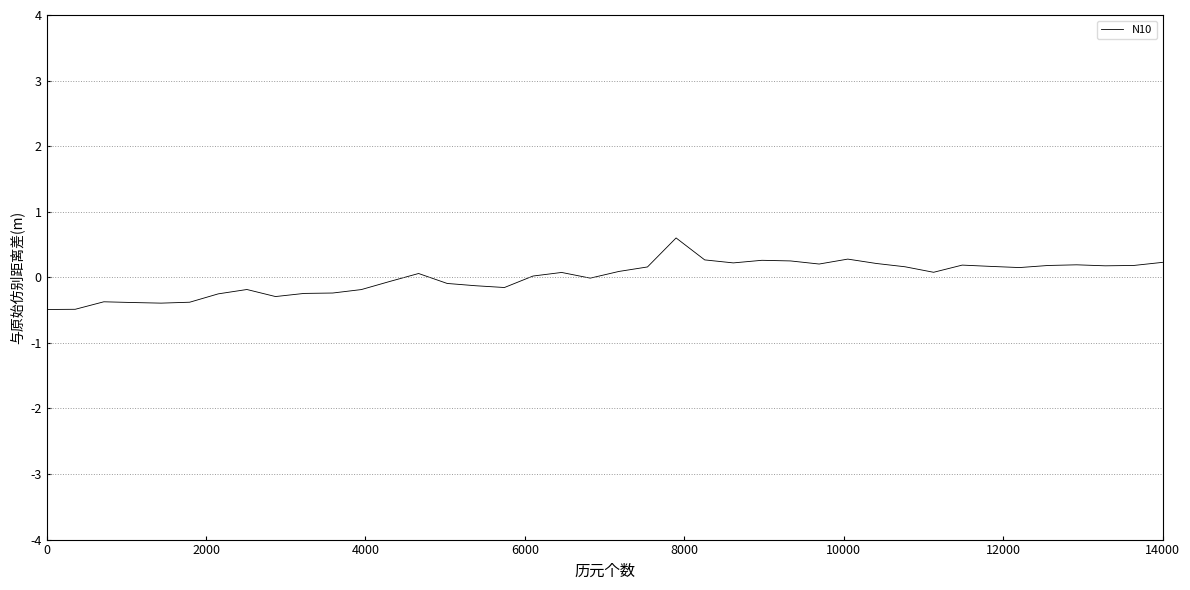

What is the difference between the maximum and minimum values?

1.1